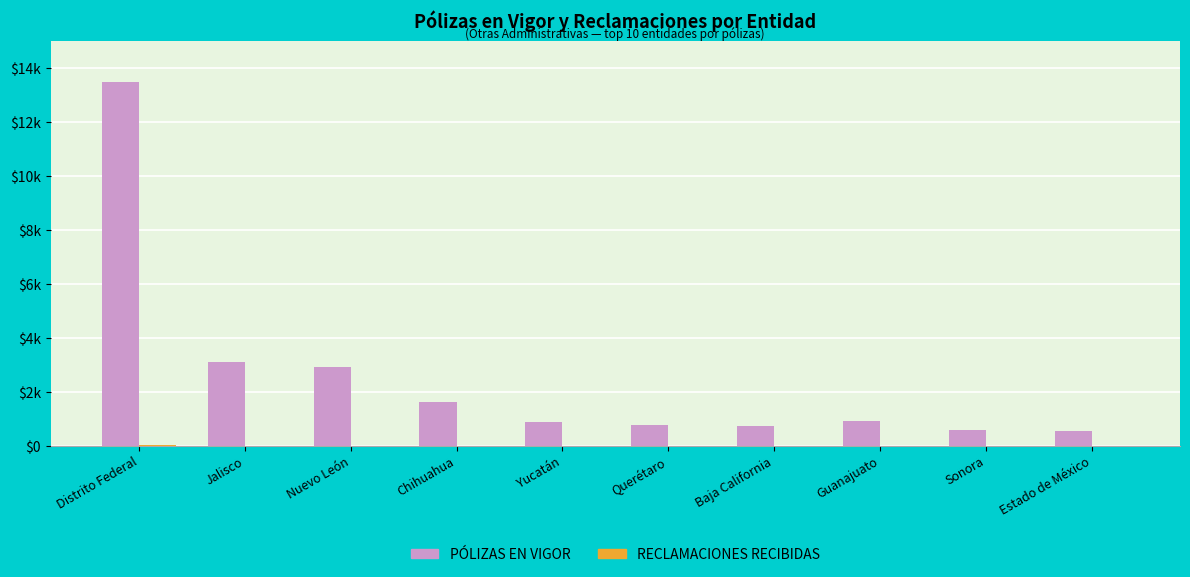

Reading left to right, what are all the values shown in this chart?

PÓLIZAS EN VIGOR: Distrito Federal=13479	Jalisco=3100	Nuevo León=2935	Chihuahua=1637	Yucatán=897	Querétaro=754	Baja California=741	Guanajuato=916	Sonora=580	Estado de México=562
RECLAMACIONES RECIBIDAS: Distrito Federal=26	Jalisco=4	Nuevo León=1	Chihuahua=0	Yucatán=0	Querétaro=0	Baja California=0	Guanajuato=0	Sonora=3	Estado de México=0